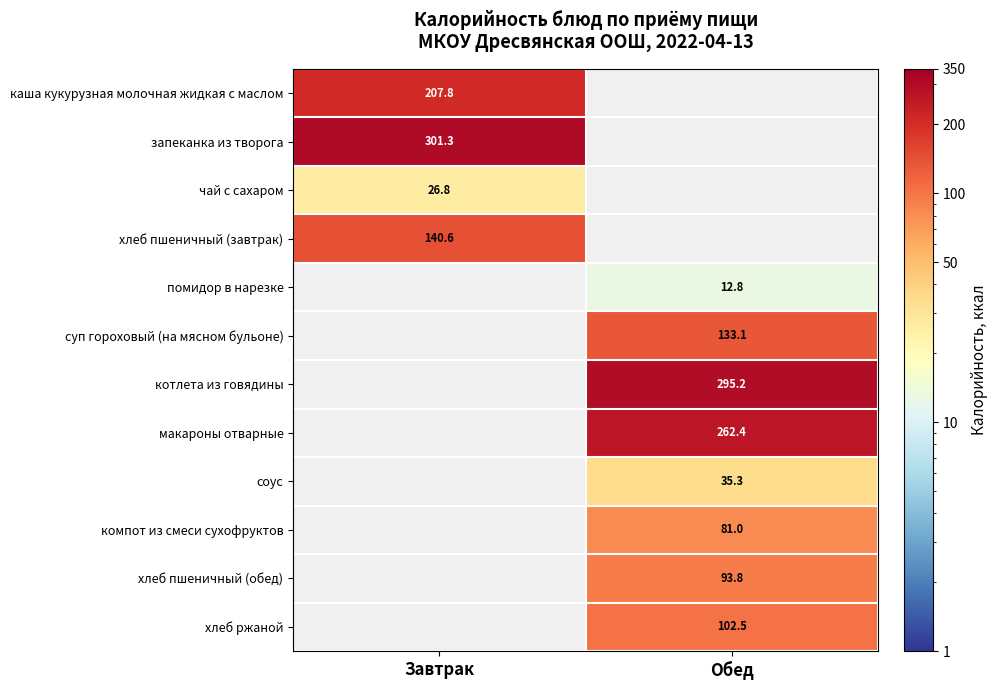

The value of хлеб ржаной at Обед is 43.5. True or false?

False